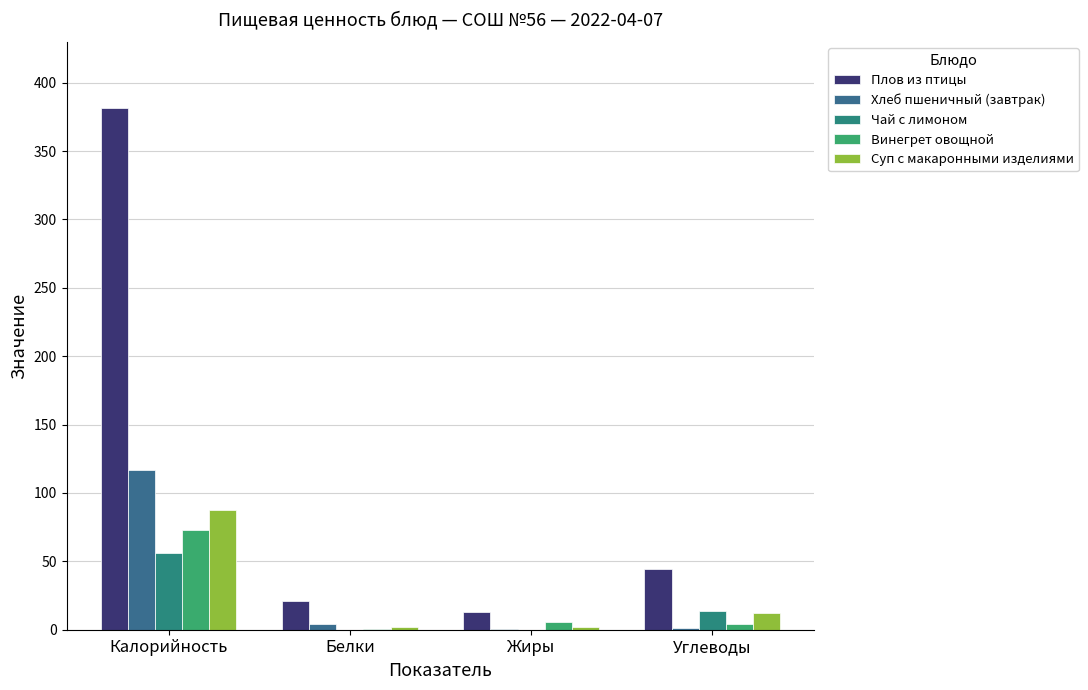

What is the greatest value displayed?

381.7